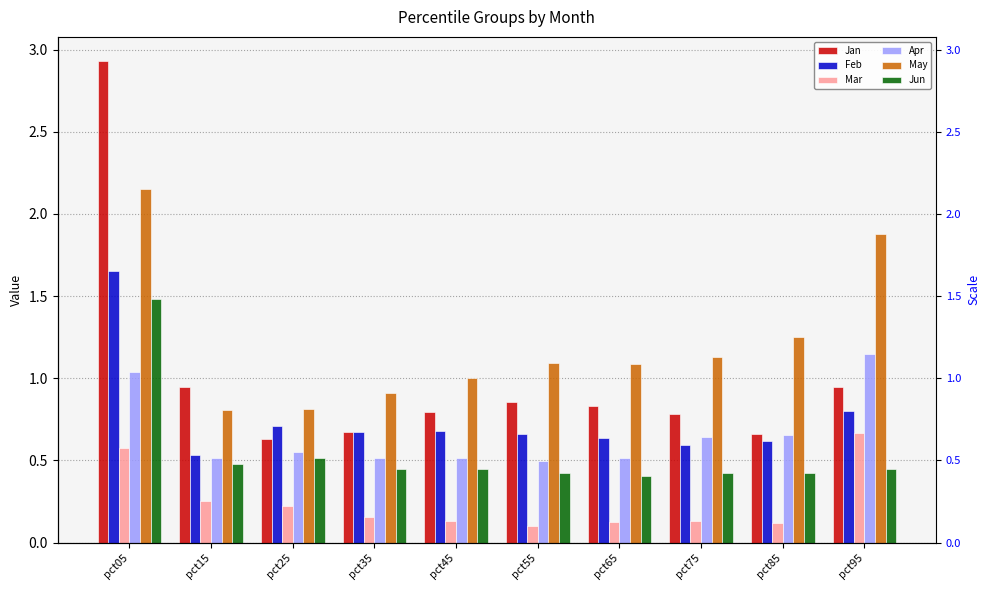

Reading right to left, list all the values displayed in this chart.

Jan: 0.9	0.7	0.8	0.8	0.9	0.8	0.7	0.6	0.9	2.9
Feb: 0.8	0.6	0.6	0.6	0.7	0.7	0.7	0.7	0.5	1.7
Mar: 0.7	0.1	0.1	0.1	0.1	0.1	0.2	0.2	0.3	0.6
Apr: 1.1	0.7	0.6	0.5	0.5	0.5	0.5	0.6	0.5	1.0
May: 1.9	1.3	1.1	1.1	1.1	1.0	0.9	0.8	0.8	2.2
Jun: 0.4	0.4	0.4	0.4	0.4	0.4	0.4	0.5	0.5	1.5